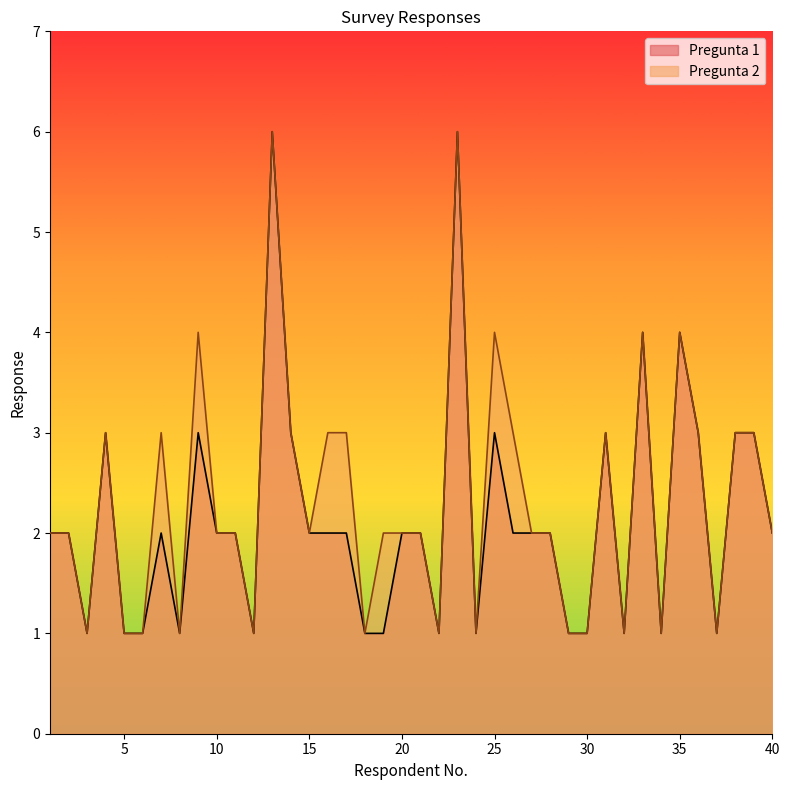

The Pregunta 2 series shows 3 at 21. True or false?

False